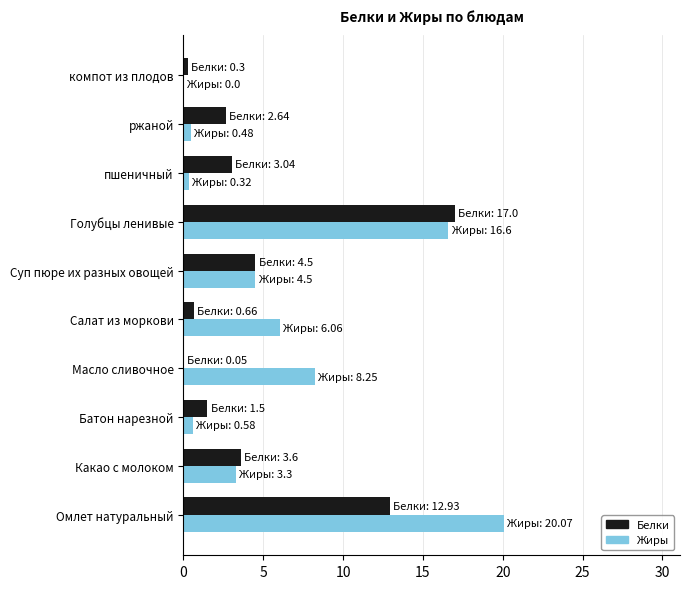

The value of Жиры at компот из плодов is 13.9. True or false?

False